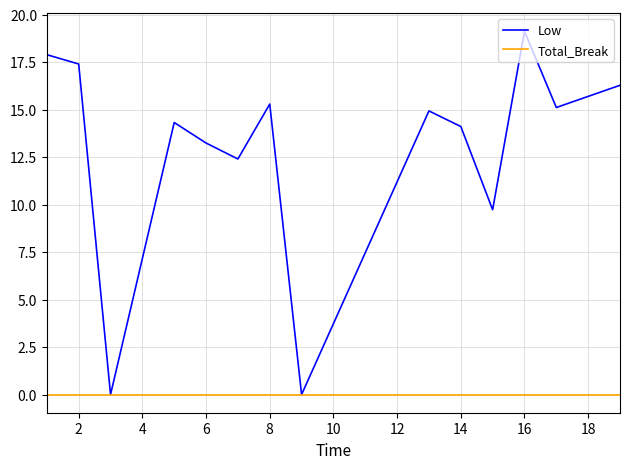

What are all the series names shown in the legend?

Low, Total_Break